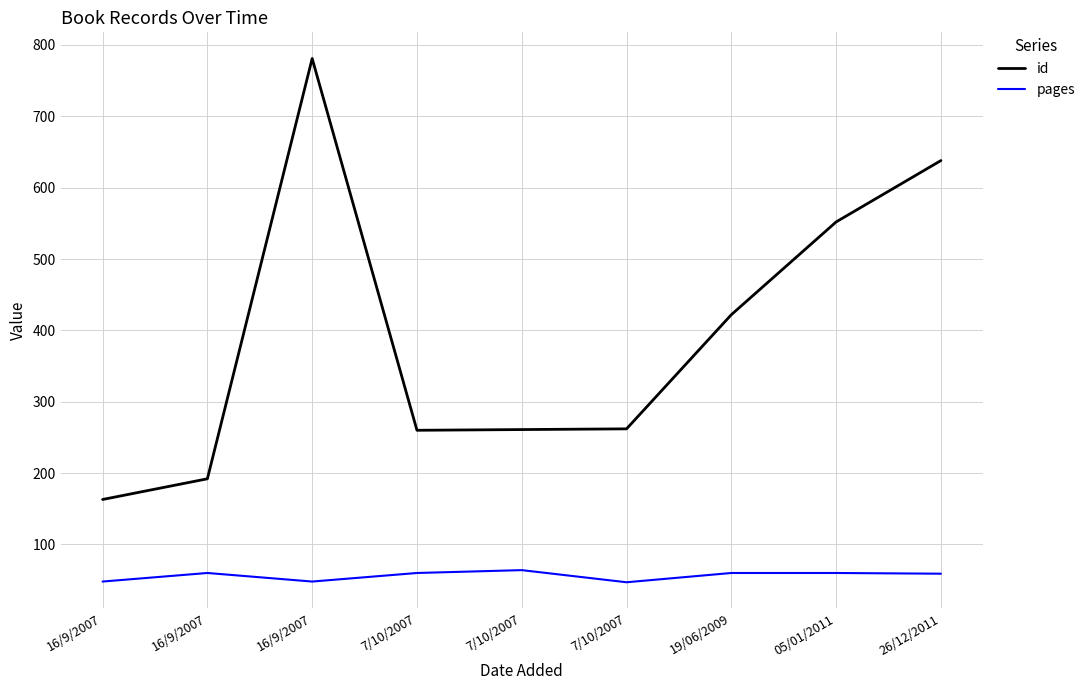

True or false: id and pages cross at least once.

False